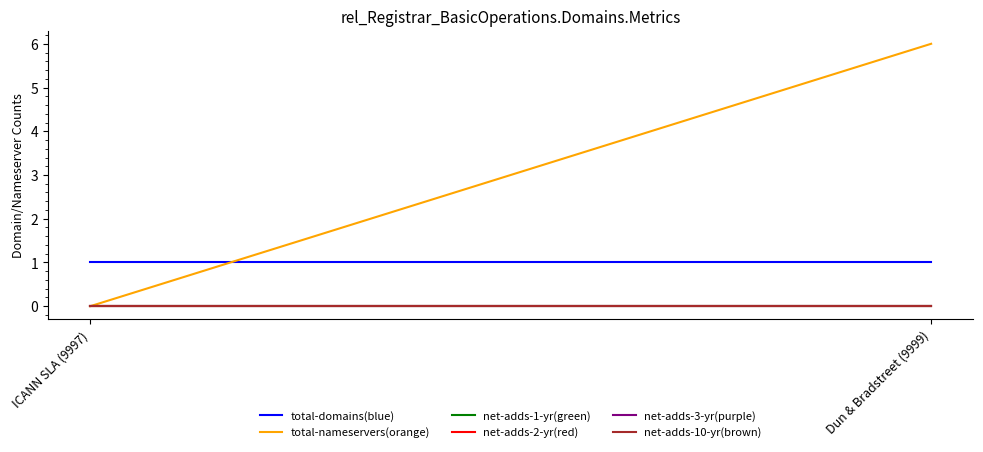

How many data points does each series have?

2